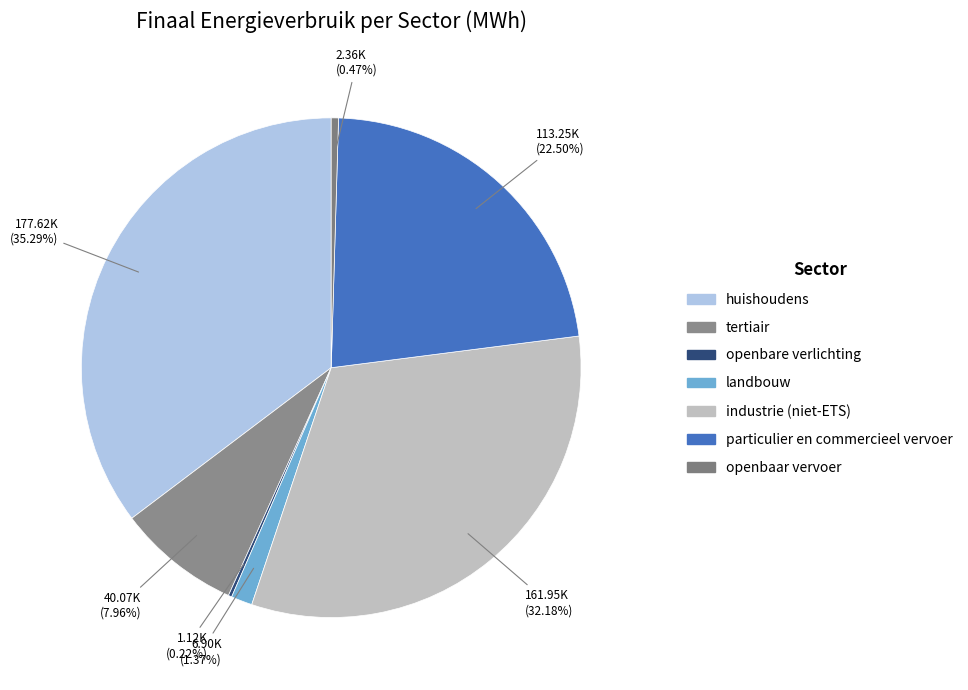

Between tertiair and openbaar vervoer, which is larger?

tertiair